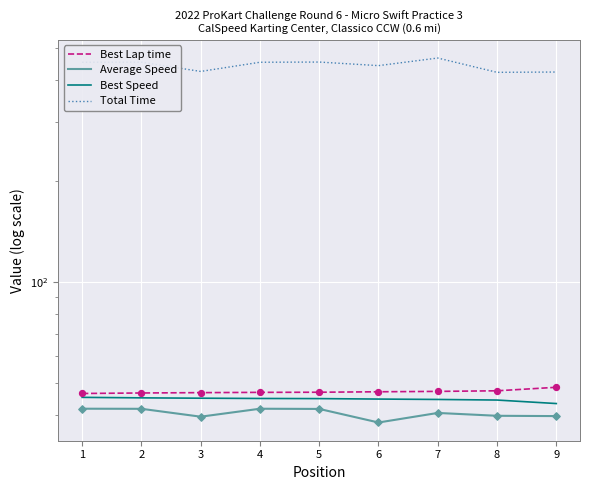

Which series has the largest Y range (max minus min)?

Total Time